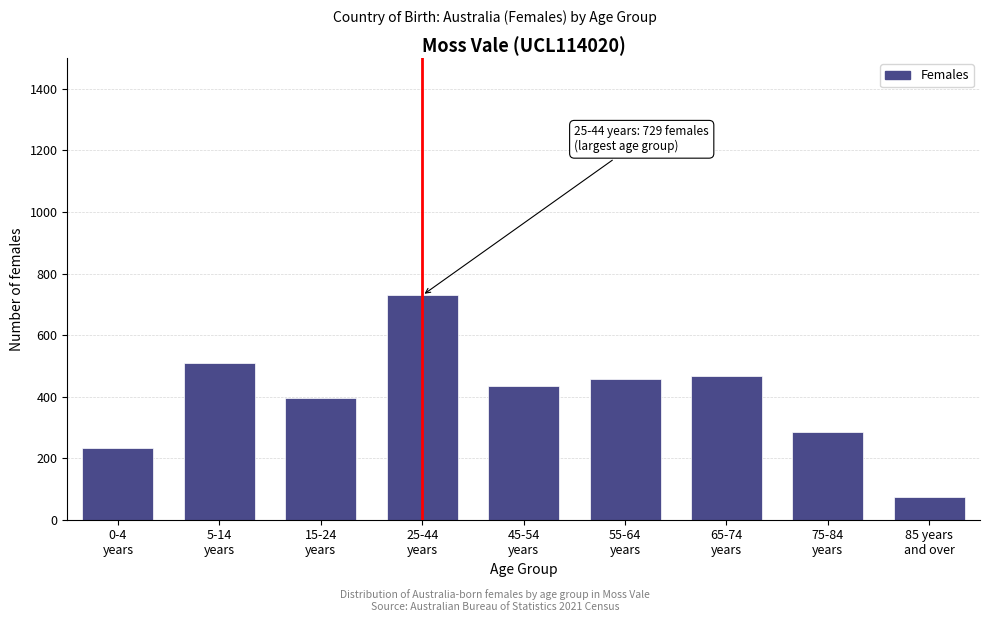

Reading right to left, what are all the values shown in this chart?

73	285	468	457	434	729	395	509	234